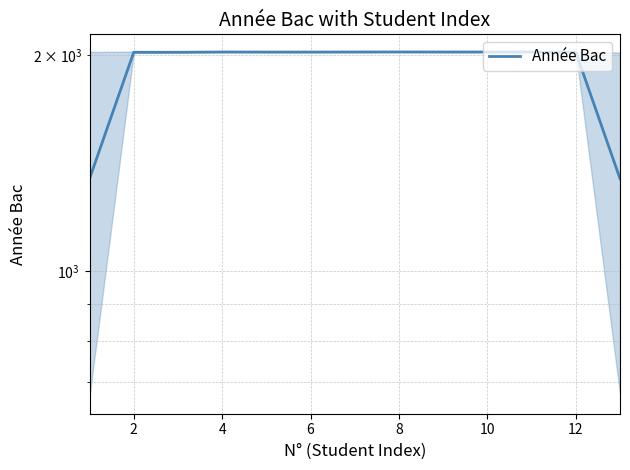

How many data points are less than 2019?

5